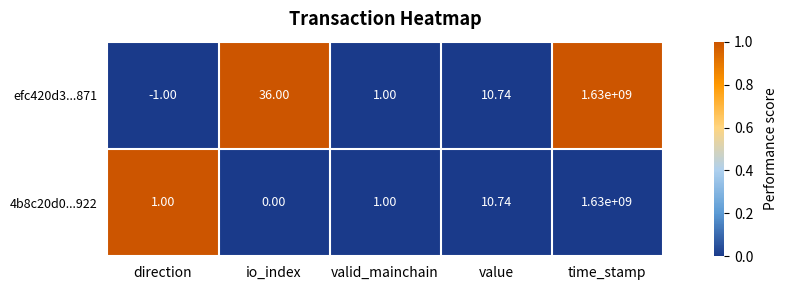

Where is 4b8c20d0...922 nearest to the value 815000000?

value